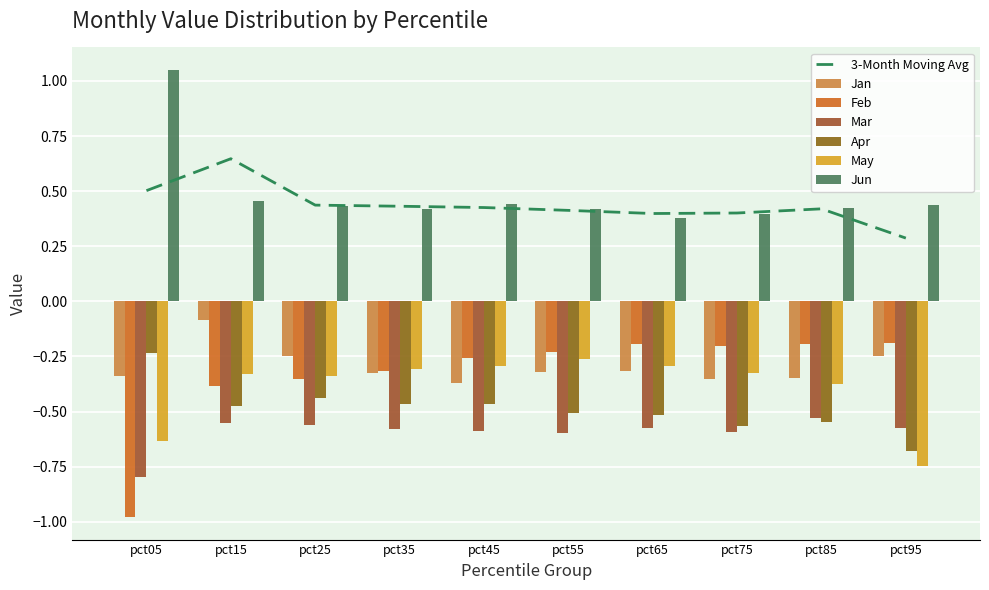

The value of Feb at pct25 is -0.4. True or false?

True